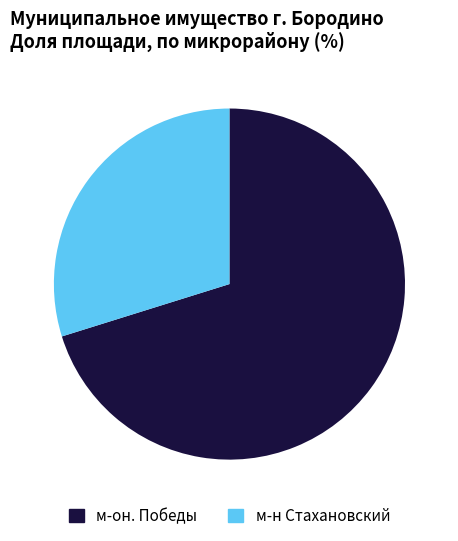

Is it true that м-он. Победы is 70% of the pie?

True